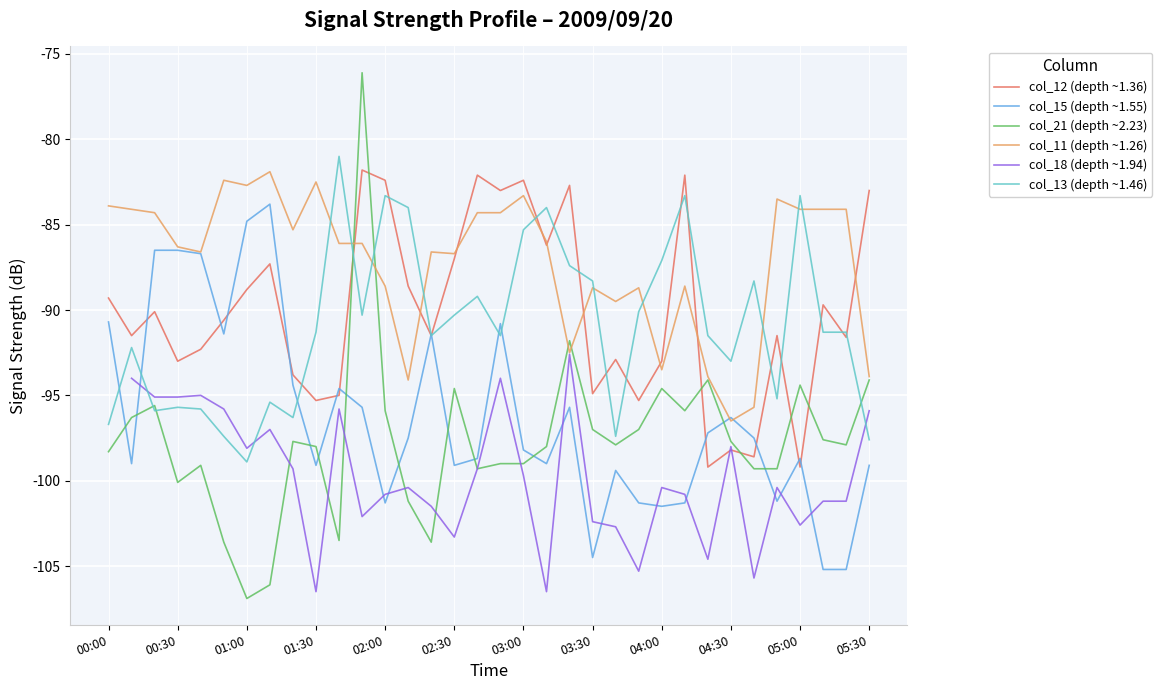

After their last crossing, which series has the higher values: col_13 (depth ~1.46) or col_18 (depth ~1.94)?

col_18 (depth ~1.94)